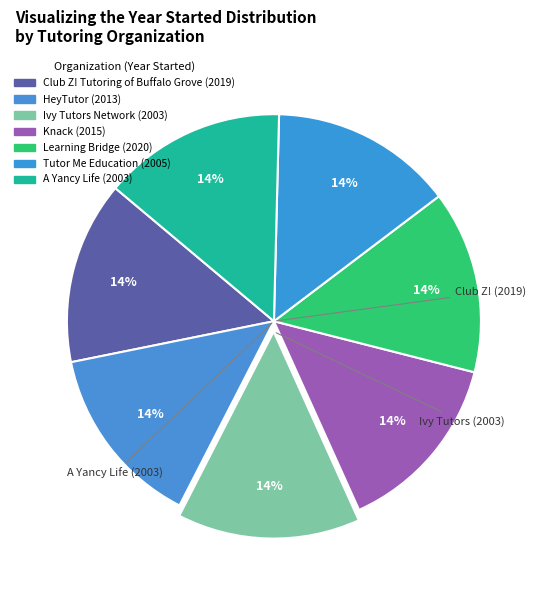

Count the number of slices in the pie.

7